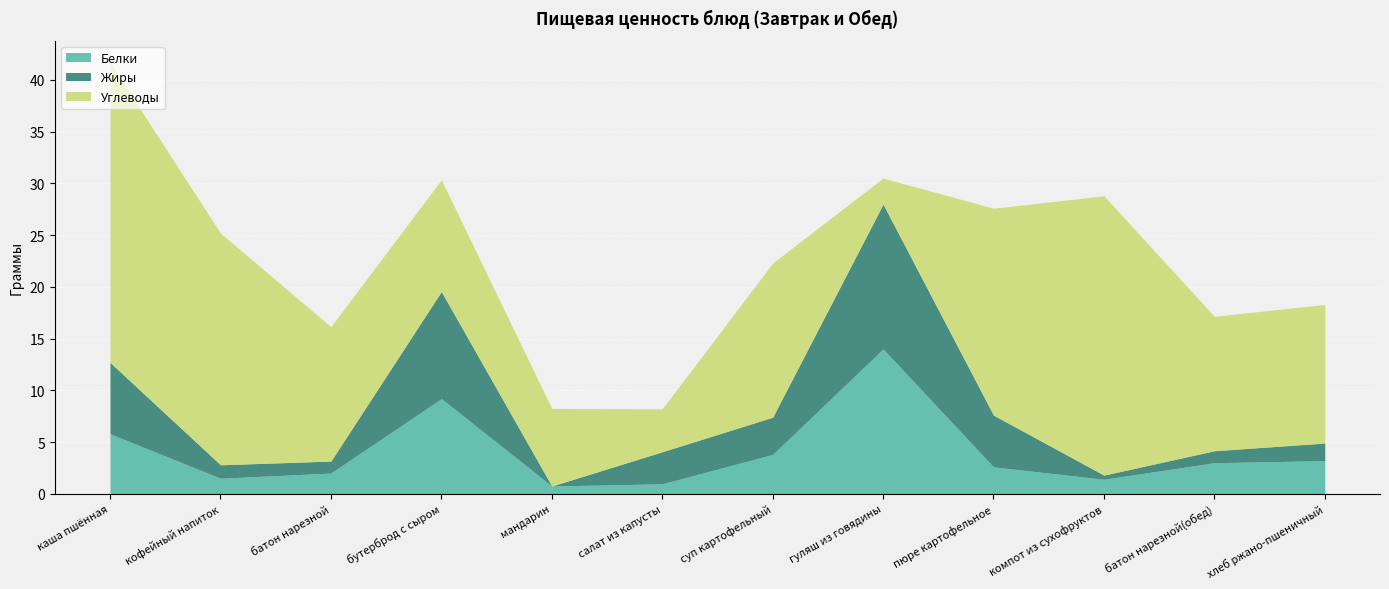

Which series has the largest total across all categories?

Углеводы